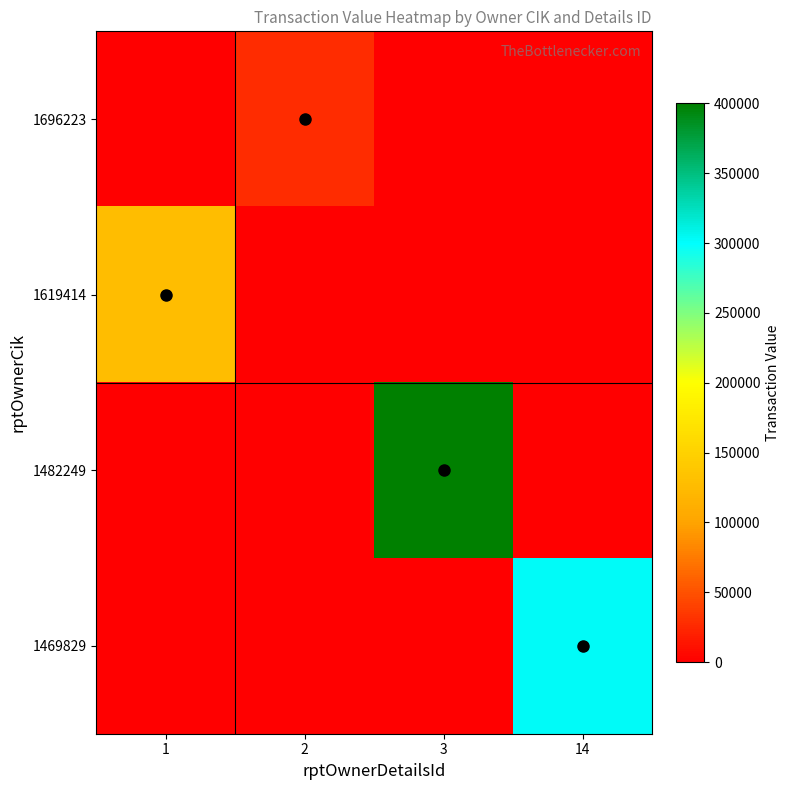

How many series are shown in this chart?

4